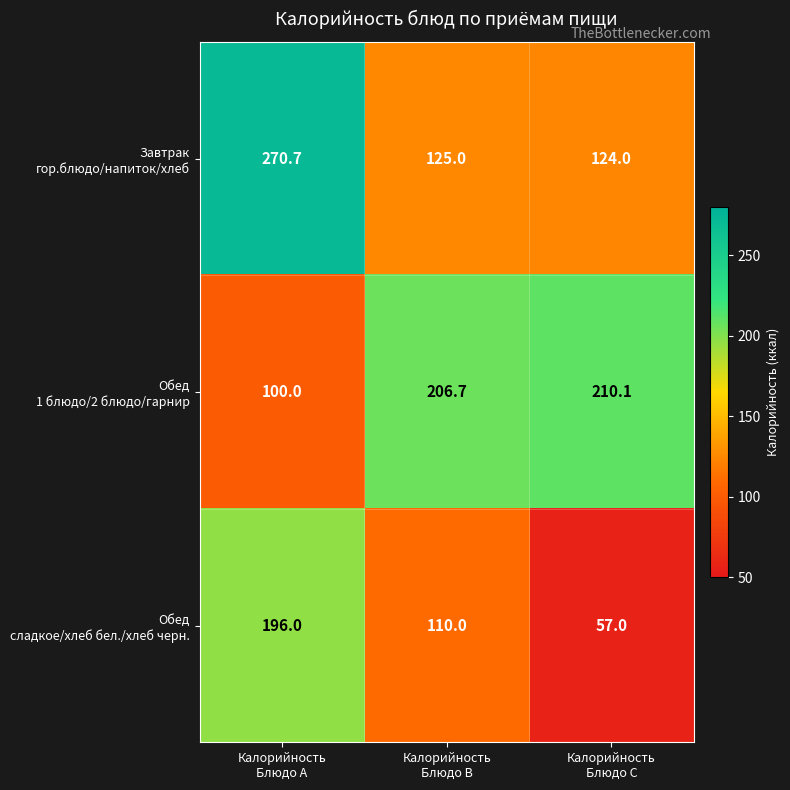

At how many categories does at least one series exceed 81?

3